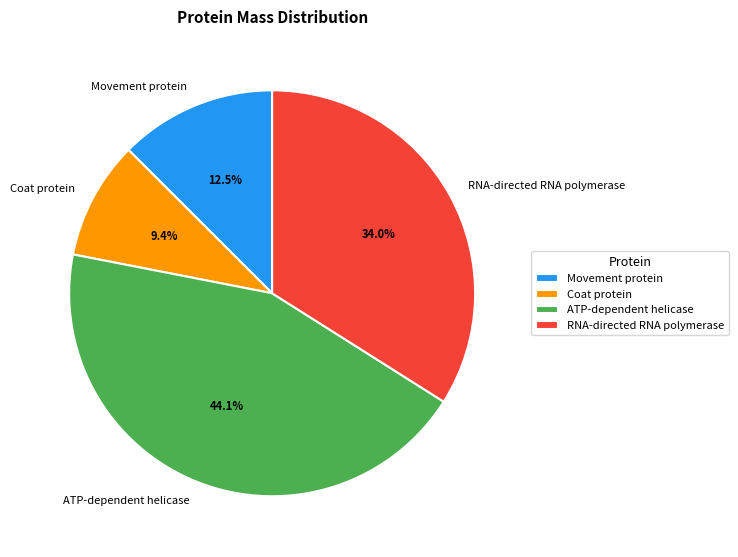

What is the total percentage of Movement protein and Coat protein?

21.9%